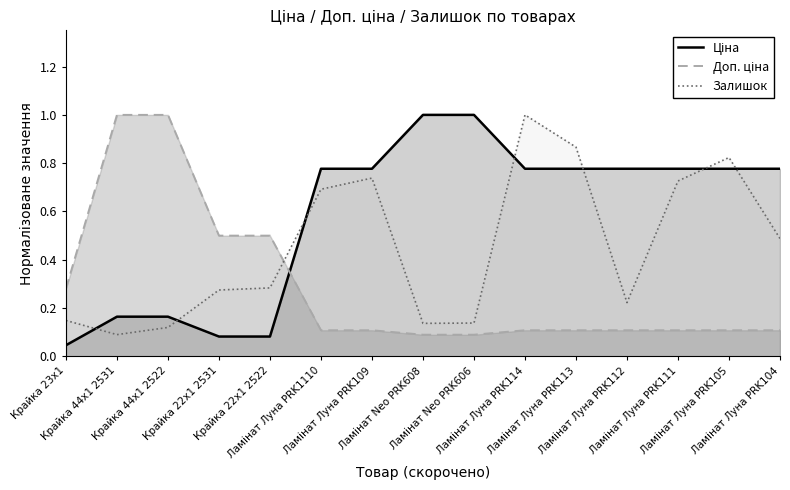

What is the sum of all Ціна values?

8.8